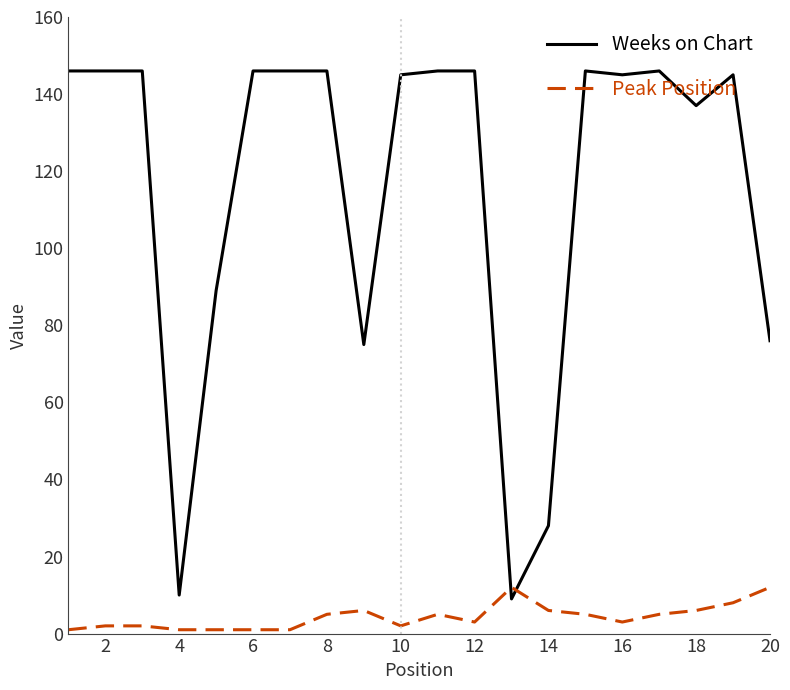

Reading right to left, list all the values displayed in this chart.

Weeks on Chart: 76	145	137	146	145	146	28	9	146	146	145	75	146	146	146	89	10	146	146	146
Peak Position: 12	8	6	5	3	5	6	12	3	5	2	6	5	1	1	1	1	2	2	1